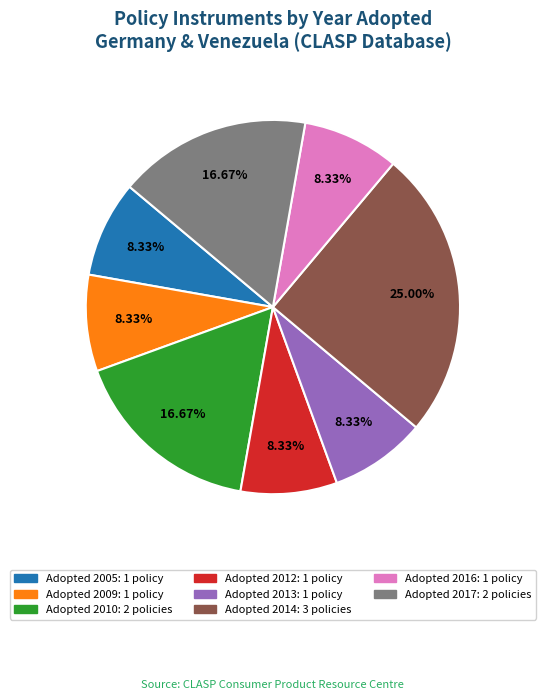

Does any single category account for the majority?

No